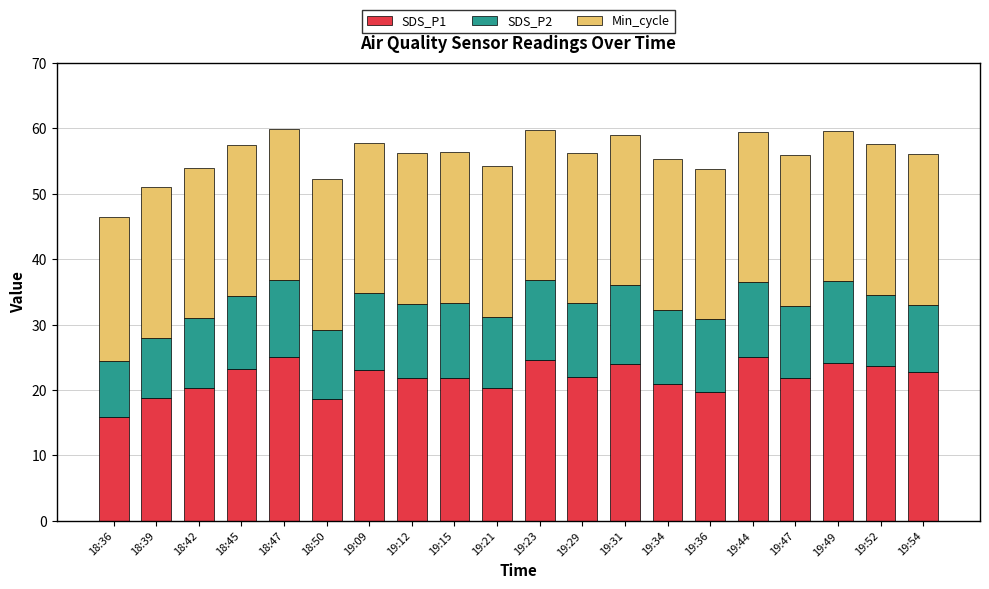

What is the minimum value for SDS_P1?

15.9